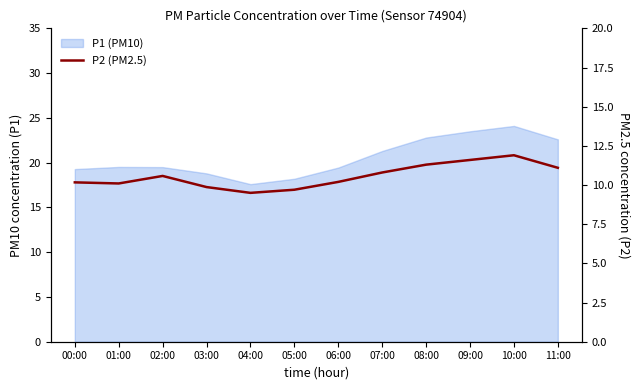

Count the number of categories in the chart.

12